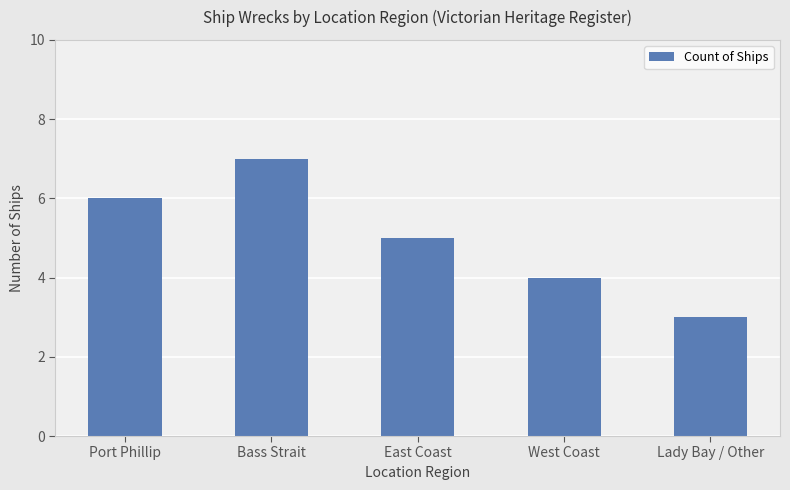

How many data points are less than 5?

2